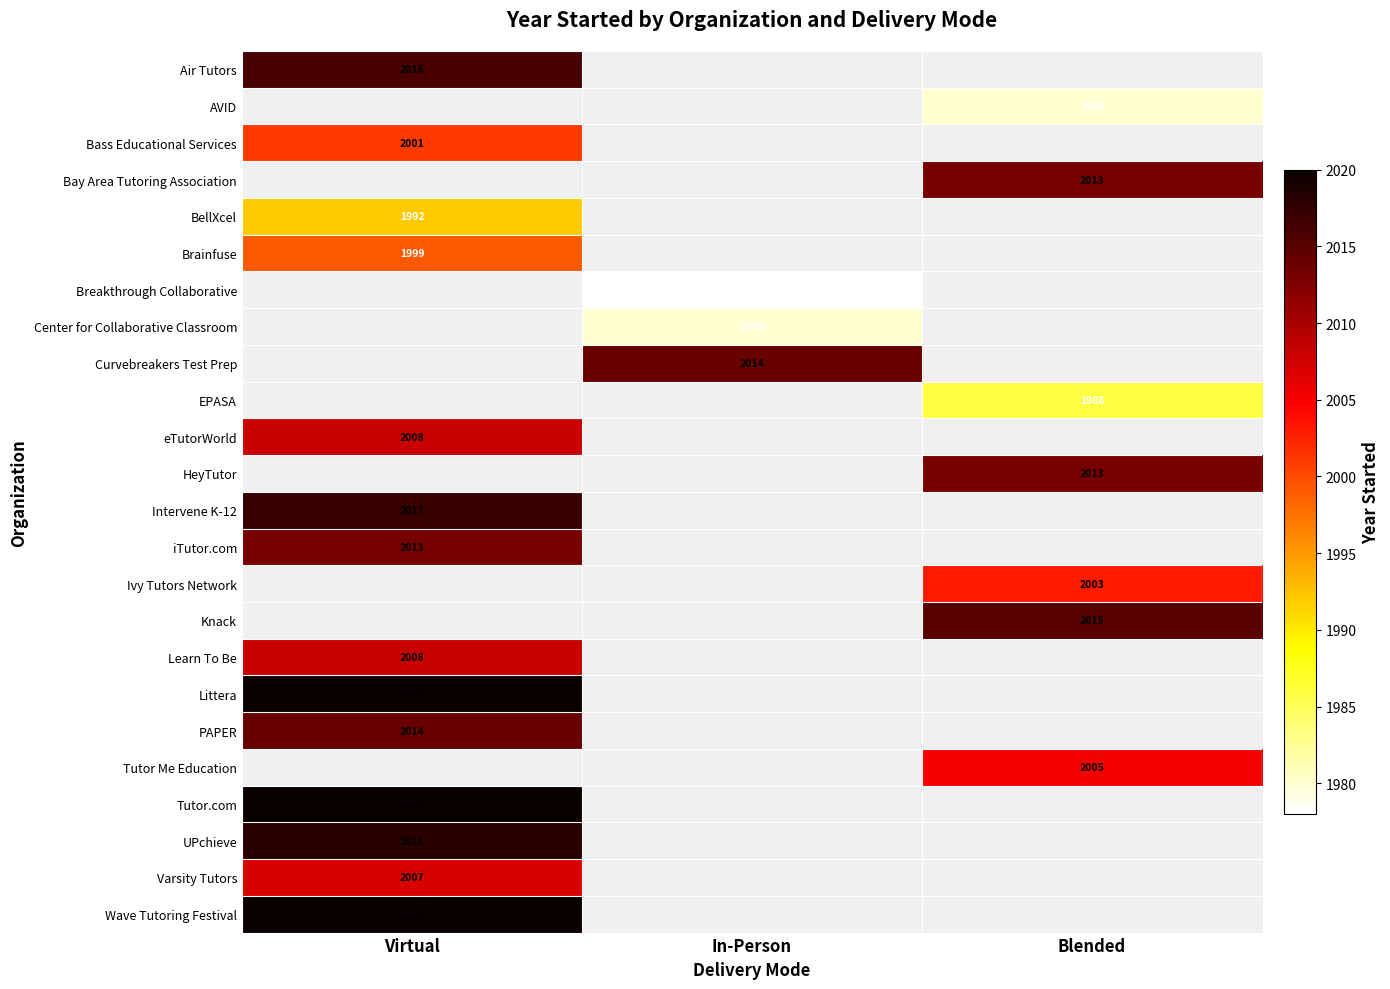

At which category is the sum across all series the highest?

Virtual